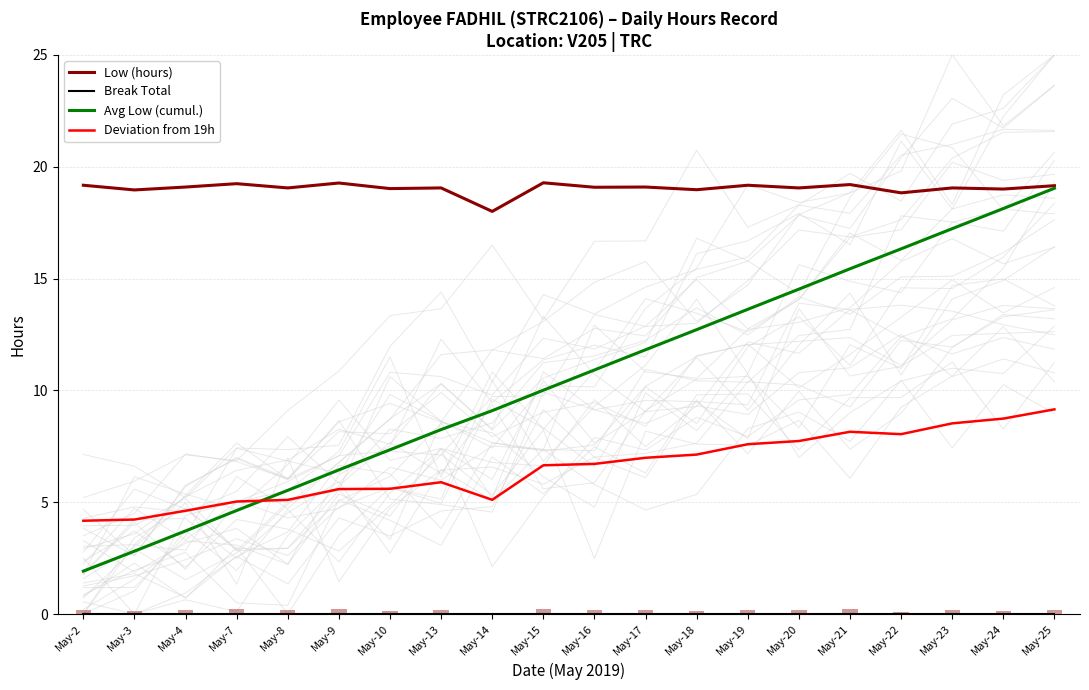

How many series are shown in this chart?

4